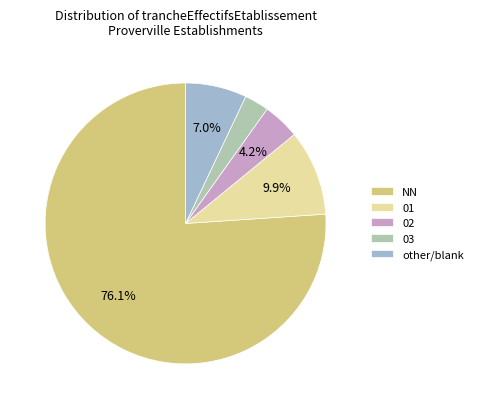

Which slice is the largest?

NN